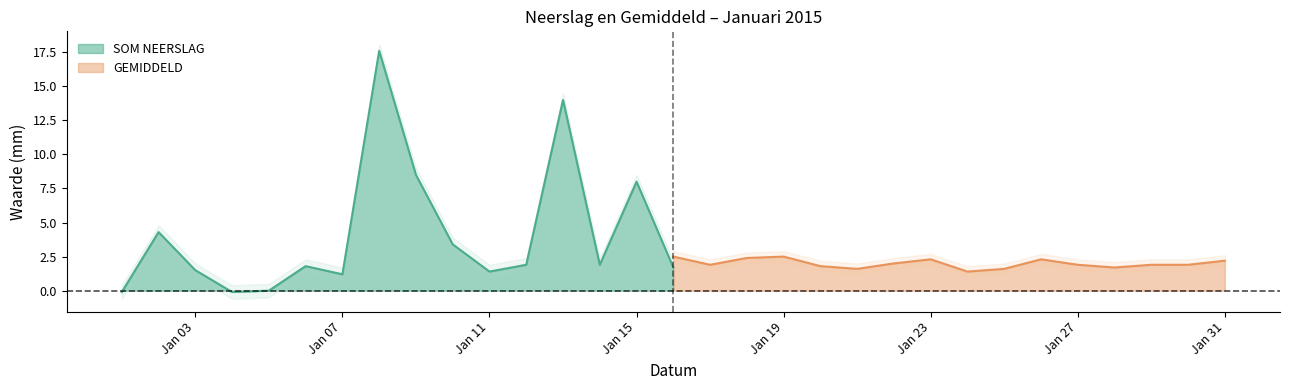

At 2015-01-12, list the series in order from smallest to largest.

SOM NEERSLAG, GEMIDDELD